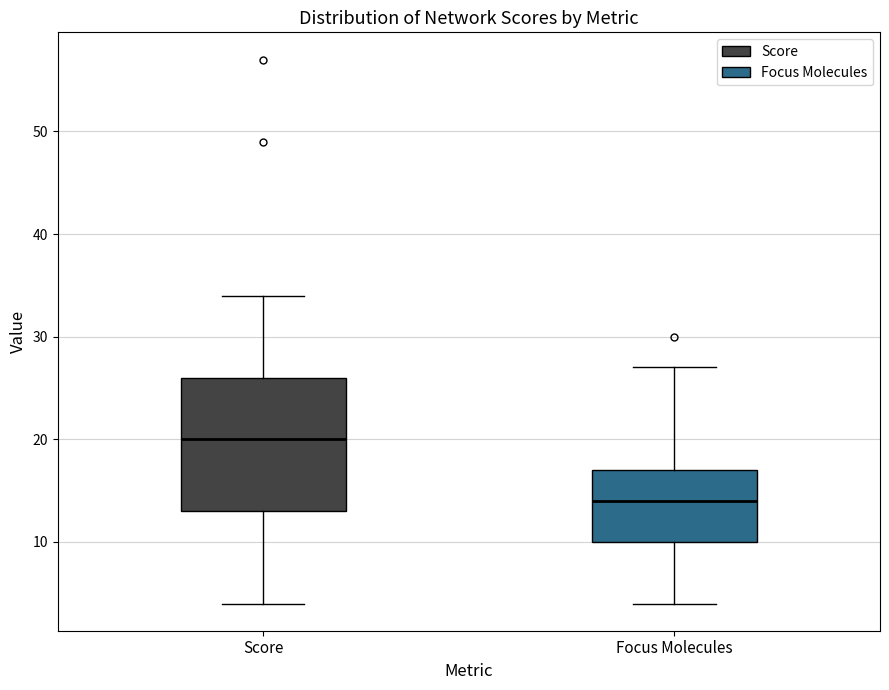

Reading left to right, read every box against the y-axis: the position of its median line, the range the box covers, and the ends of its whiskers. The values are not printed on the chart, so give them approximately, as read against the axis.

Score: median 20, box 13 to 26, whiskers 4 to 34
Focus Molecules: median 14, box 10 to 17, whiskers 4 to 27